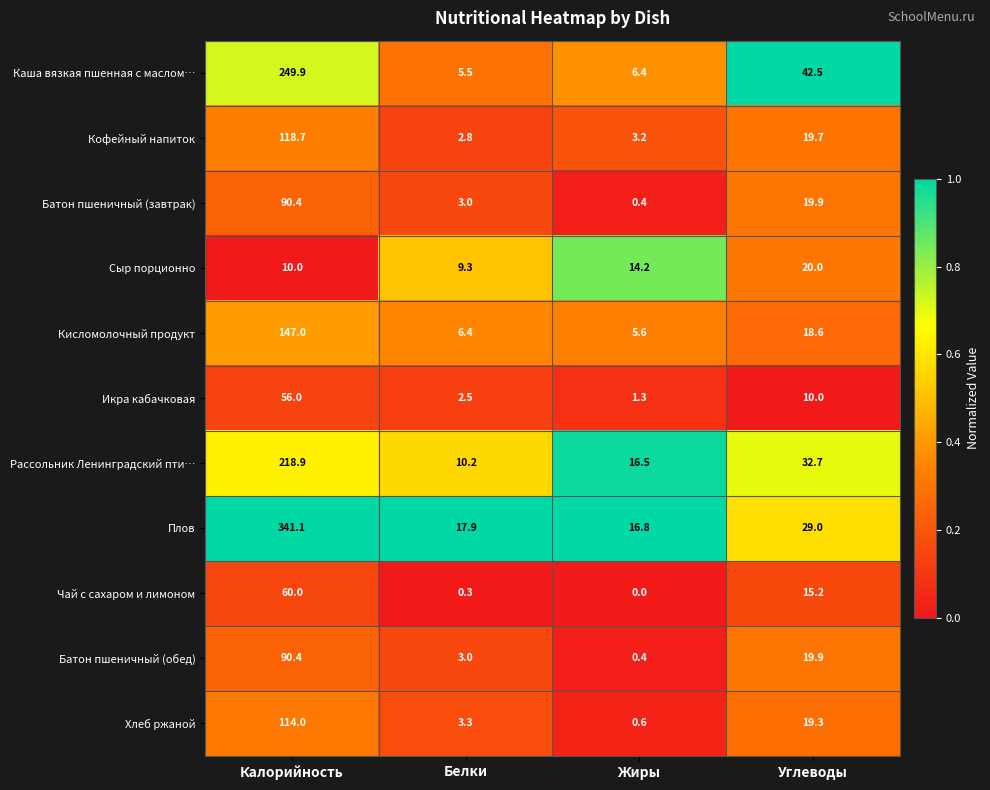

Which series has the largest range (max minus min)?

Плов